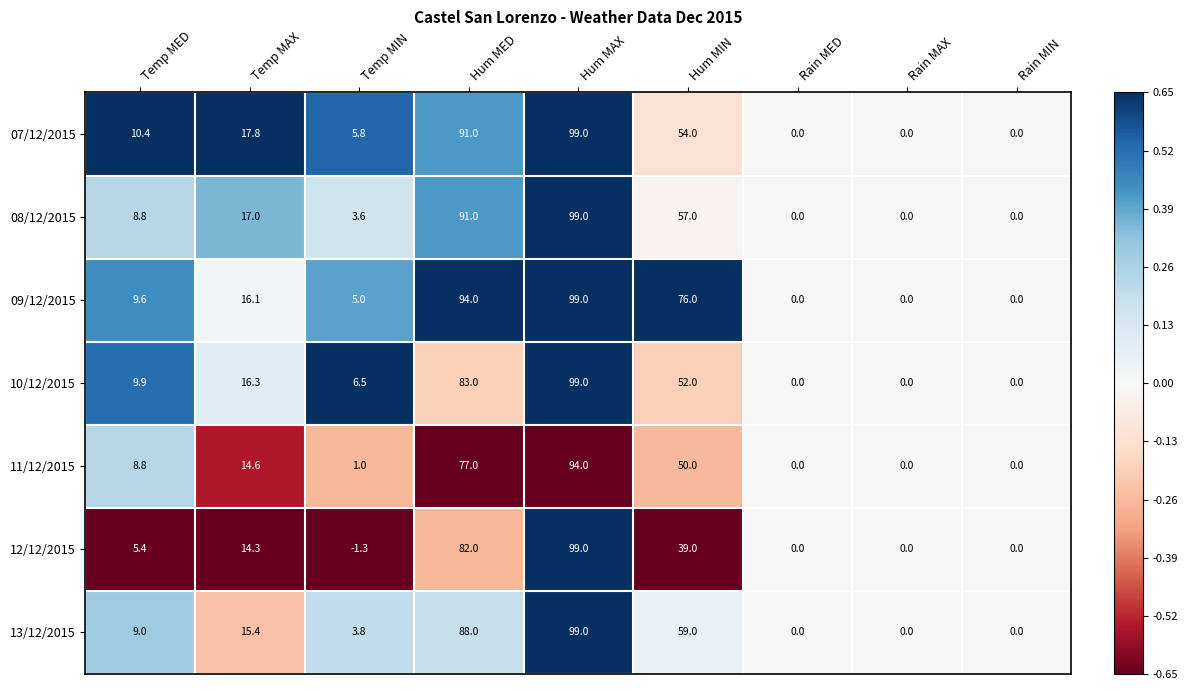

At which label is 12/12/2015 closest to 48?

Hum MIN